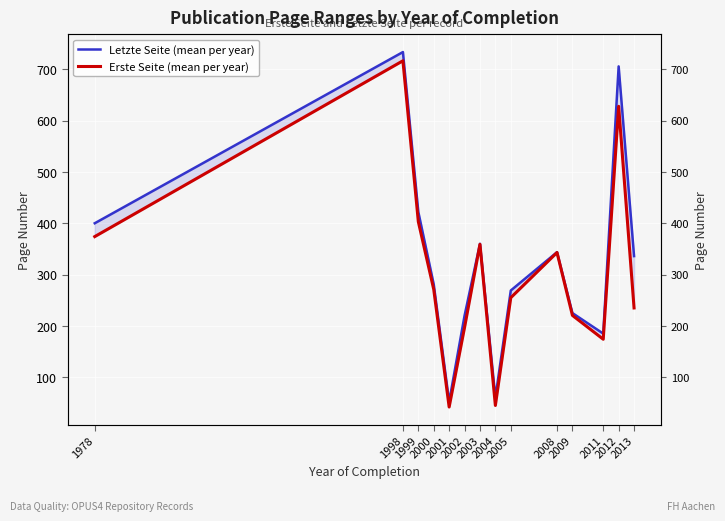

Rank the categories by Letzte Seite (mean per year) value from lowest to highest.

2001, 2004, 2011, 2002, 2009, 2005, 2000, 2013, 2008, 2003, 1978, 1999, 2012, 1998